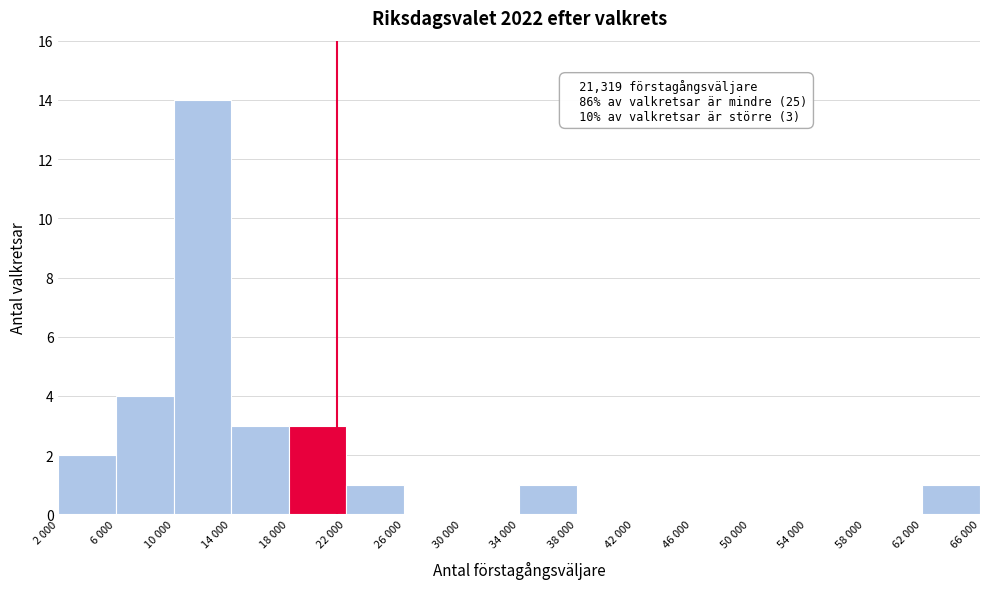

Reading left to right, extract all data points from this chart.

2 000=2	6 000=4	10 000=14	14 000=3	18 000=3	22 000=1	26 000=0	30 000=0	34 000=1	38 000=0	42 000=0	46 000=0	50 000=0	54 000=0	58 000=0	62 000=1